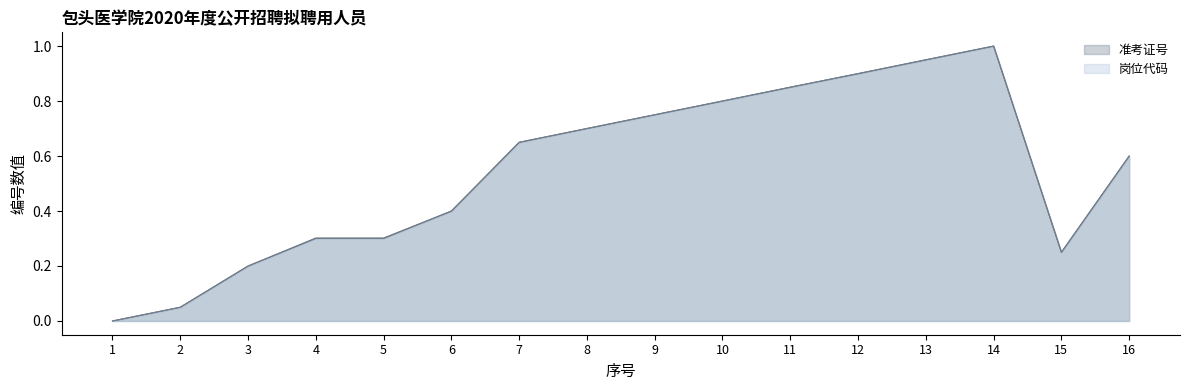

What is the average value of the 岗位代码 series?

0.5